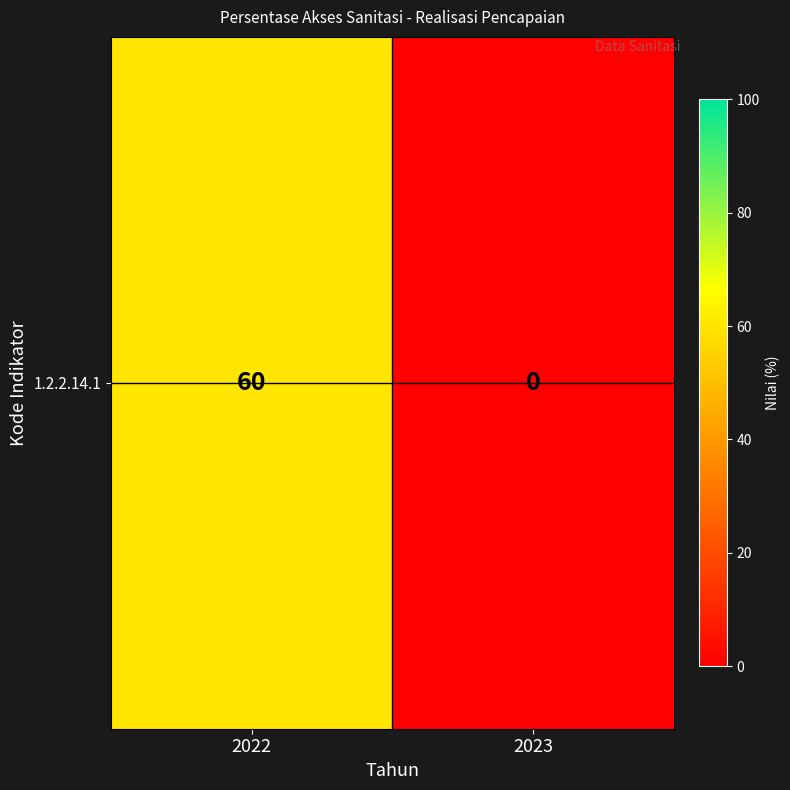

Between 2022 and 2023, which is larger?

2022